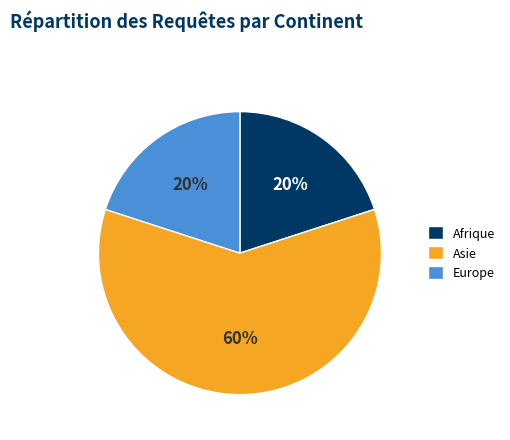

Is the sum of Asie and Afrique greater than half?

Yes